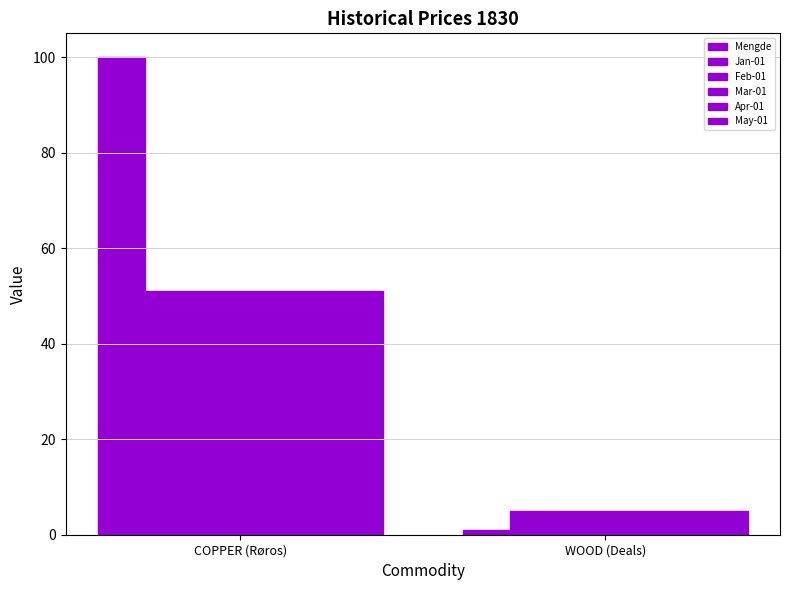

Count the Apr-01 values in the range 5 to 51.

2